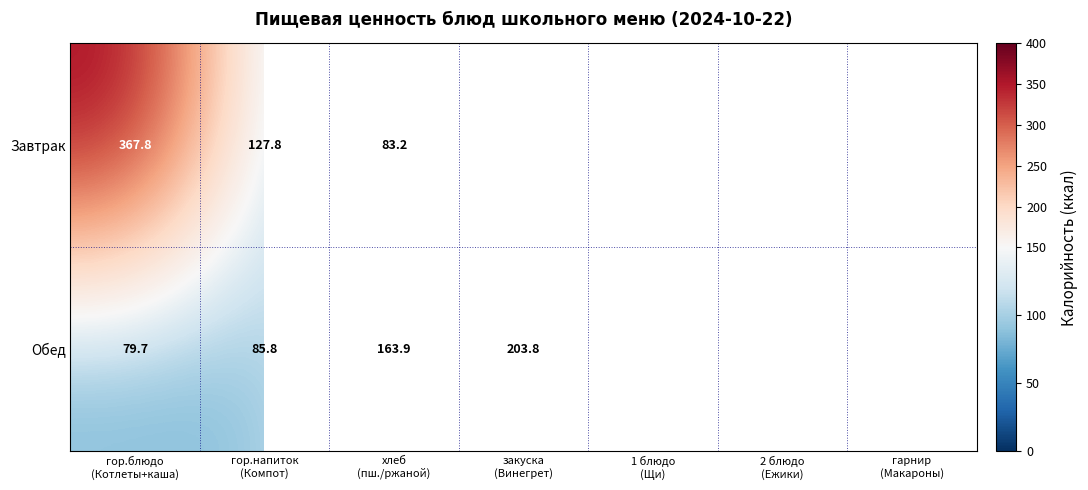

What is the smallest value displayed?

38.0